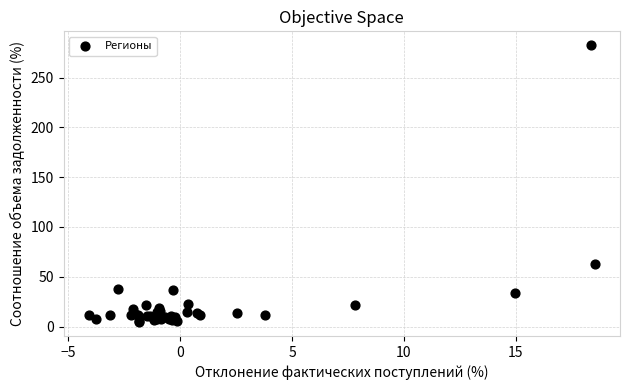

What Y value in the scatter plot is closest to 143?

62.4